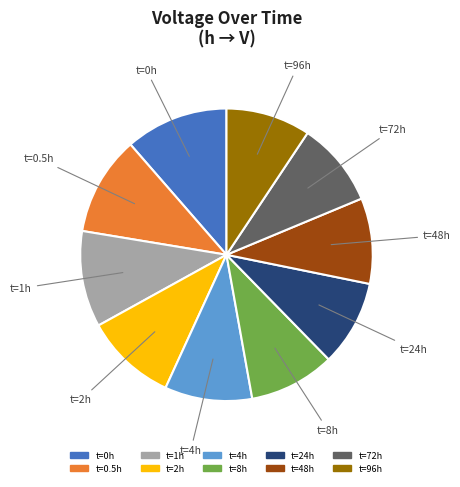

Is there a majority slice in this chart?

No